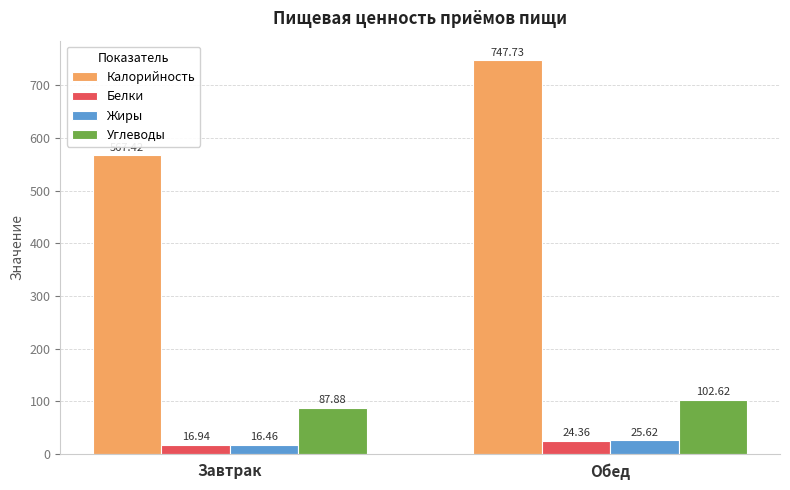

At Обед, list the series in order from smallest to largest.

Белки, Жиры, Углеводы, Калорийность